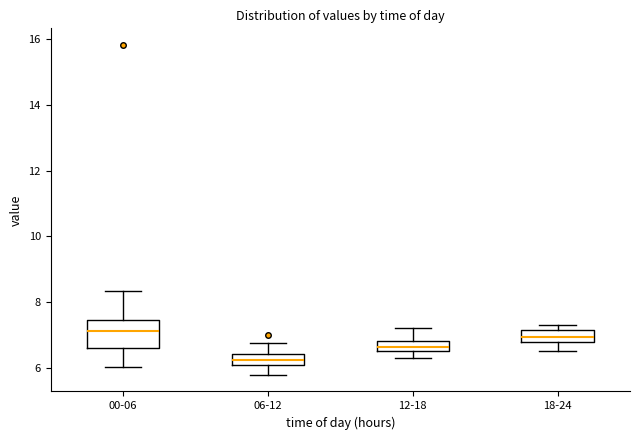

Which box has the lowest median line?

06-12